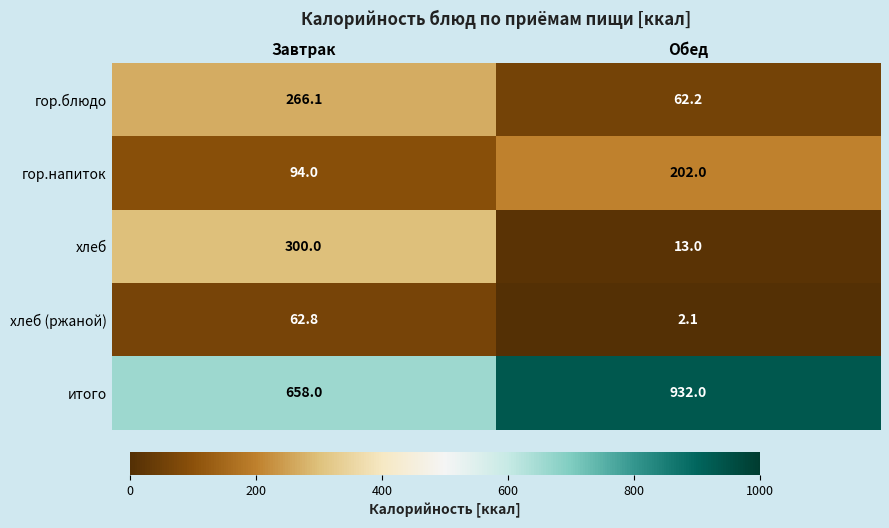

What is the greatest value displayed?

932.0